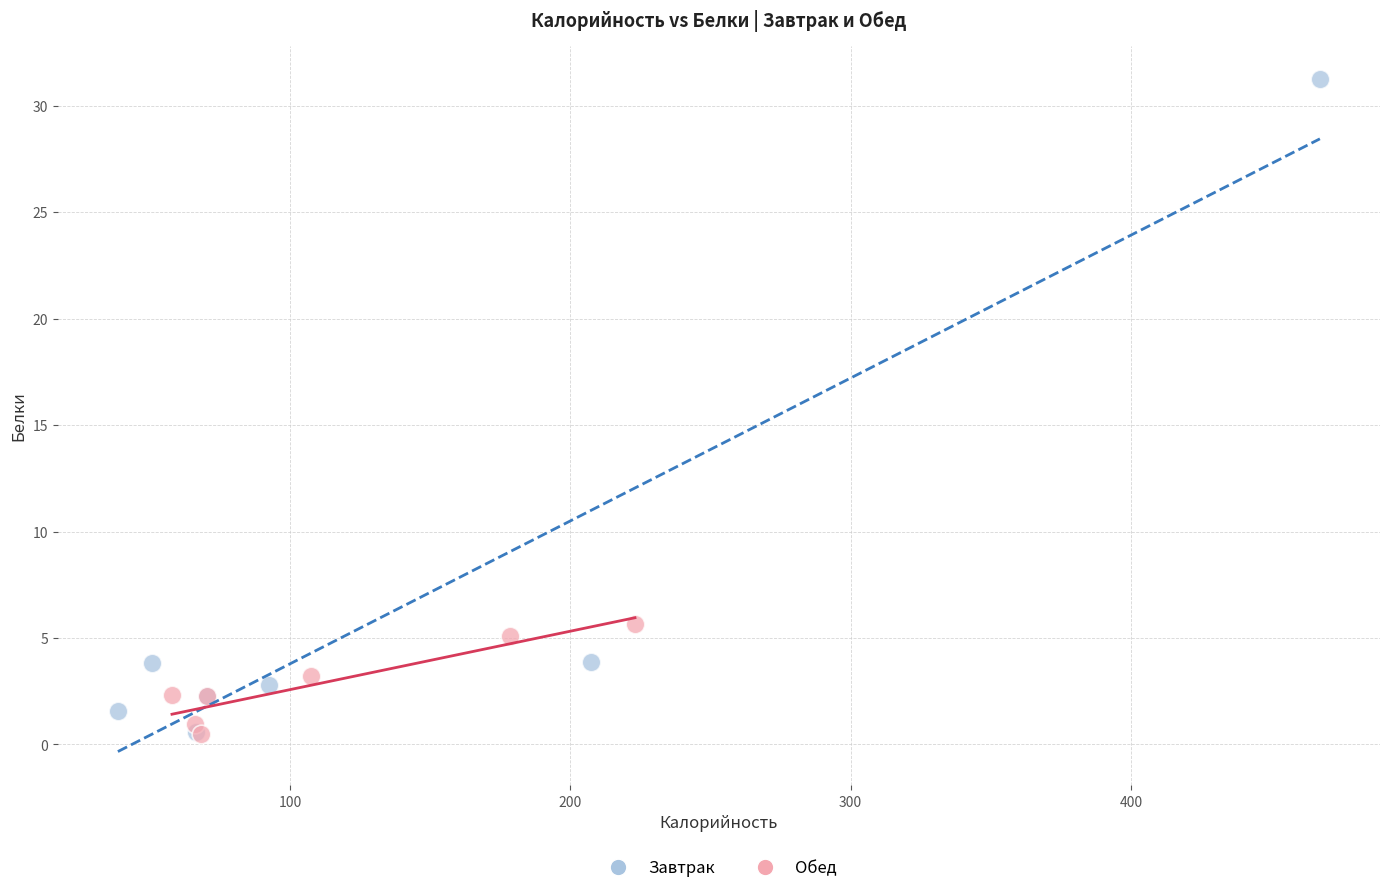

Which series reaches the maximum Y coordinate?

Завтрак